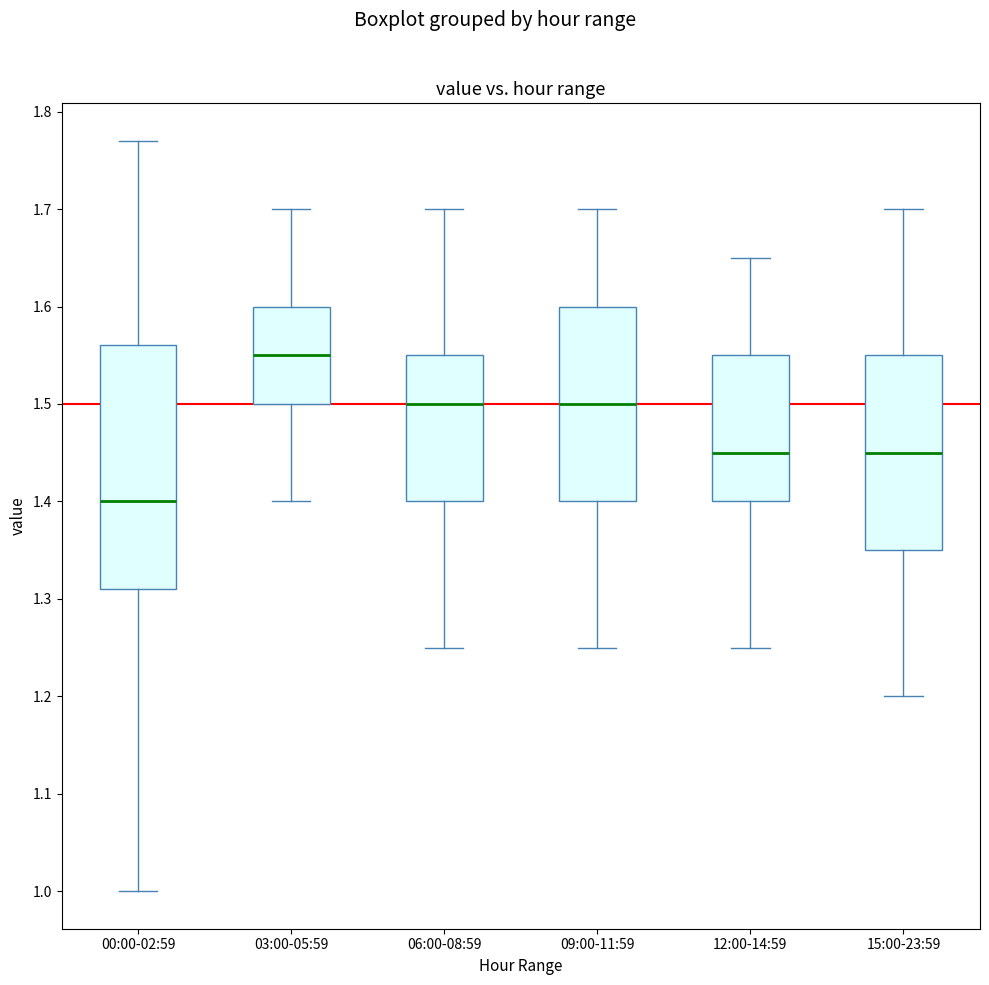

Which box's median line is the lowest?

00:00-02:59